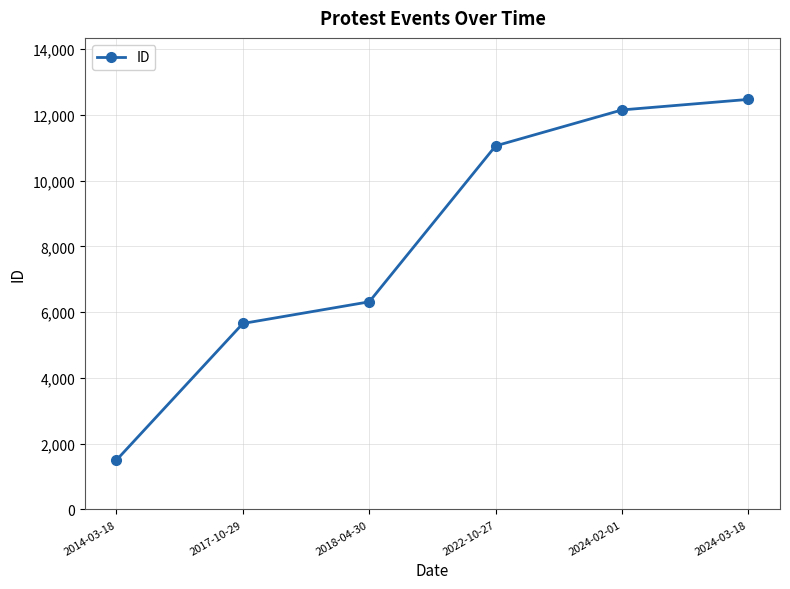

What is the label of the 2nd point from the right?

2024-02-01